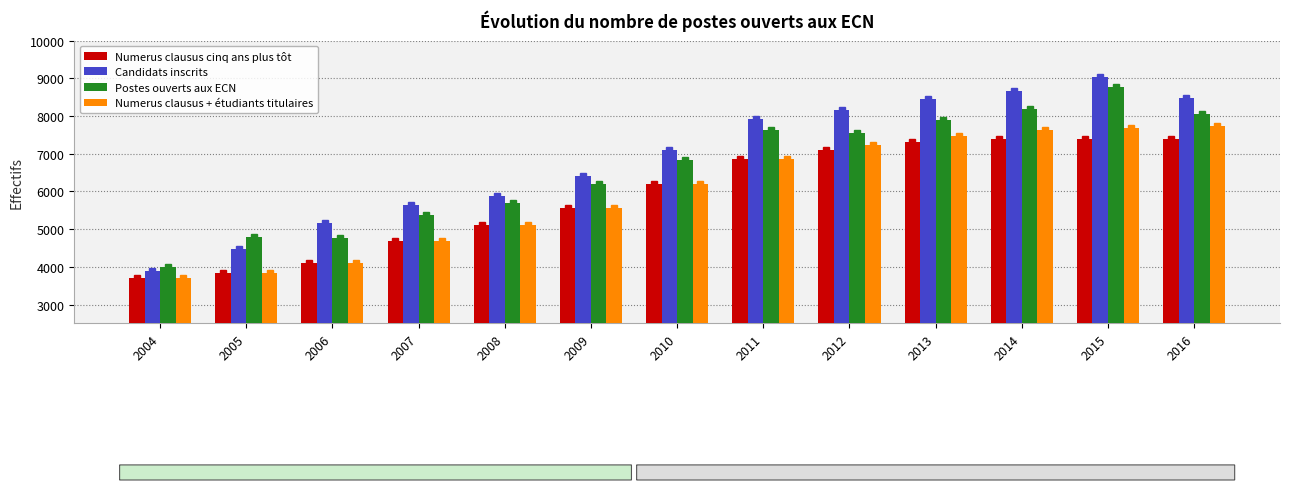

What are all the series names shown in the legend?

Numerus clausus cinq ans plus tôt, Candidats inscrits, Postes ouverts aux ECN, Numerus clausus + étudiants titulaires